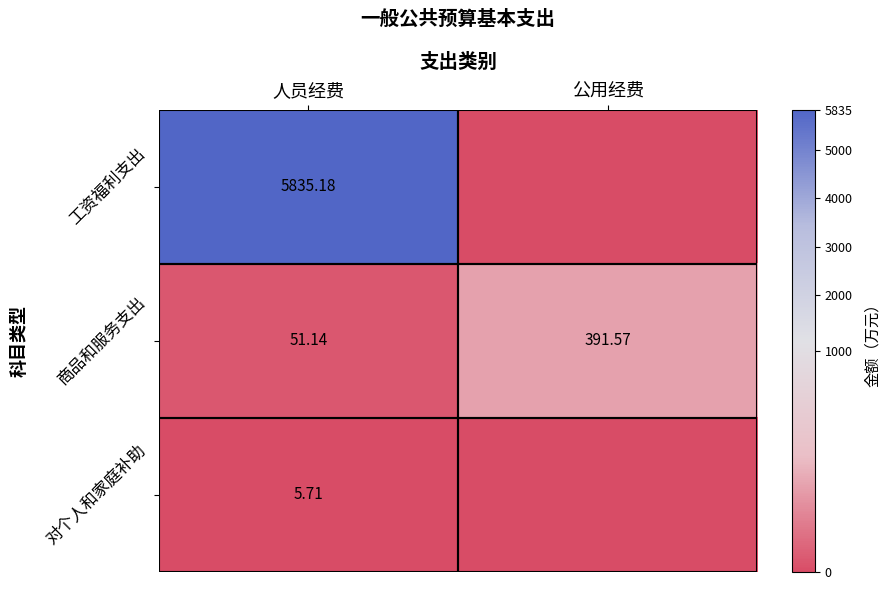

Is the value of 商品和服务支出 at 公用经费 greater than the value of 对个人和家庭补助 at 人员经费?

Yes